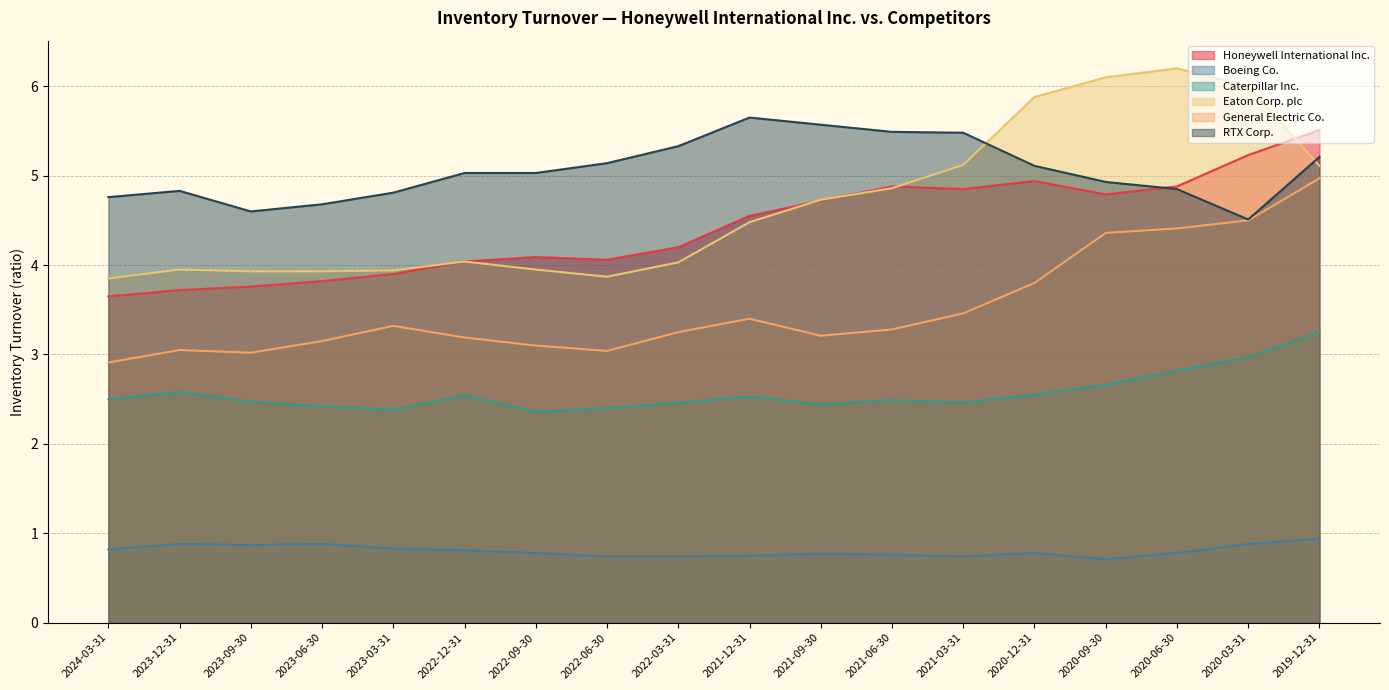

Reading right to left, list all the values displayed in this chart.

Honeywell International Inc.: 2019-12-31=5.5	2020-03-31=5.2	2020-06-30=4.9	2020-09-30=4.8	2020-12-31=4.9	2021-03-31=4.8	2021-06-30=4.9	2021-09-30=4.7	2021-12-31=4.5	2022-03-31=4.2	2022-06-30=4.1	2022-09-30=4.1	2022-12-31=4.0	2023-03-31=3.9	2023-06-30=3.8	2023-09-30=3.8	2023-12-31=3.7	2024-03-31=3.6
Boeing Co.: 2019-12-31=0.9	2020-03-31=0.9	2020-06-30=0.8	2020-09-30=0.7	2020-12-31=0.8	2021-03-31=0.7	2021-06-30=0.8	2021-09-30=0.8	2021-12-31=0.8	2022-03-31=0.7	2022-06-30=0.7	2022-09-30=0.8	2022-12-31=0.8	2023-03-31=0.8	2023-06-30=0.9	2023-09-30=0.9	2023-12-31=0.9	2024-03-31=0.8
Caterpillar Inc.: 2019-12-31=3.2	2020-03-31=3.0	2020-06-30=2.8	2020-09-30=2.7	2020-12-31=2.5	2021-03-31=2.5	2021-06-30=2.5	2021-09-30=2.4	2021-12-31=2.5	2022-03-31=2.5	2022-06-30=2.4	2022-09-30=2.4	2022-12-31=2.5	2023-03-31=2.4	2023-06-30=2.4	2023-09-30=2.5	2023-12-31=2.6	2024-03-31=2.5
Eaton Corp. plc: 2019-12-31=5.1	2020-03-31=6.0	2020-06-30=6.2	2020-09-30=6.1	2020-12-31=5.9	2021-03-31=5.1	2021-06-30=4.9	2021-09-30=4.7	2021-12-31=4.5	2022-03-31=4.0	2022-06-30=3.9	2022-09-30=4.0	2022-12-31=4.0	2023-03-31=3.9	2023-06-30=3.9	2023-09-30=3.9	2023-12-31=4.0	2024-03-31=3.9
General Electric Co.: 2019-12-31=5.0	2020-03-31=4.5	2020-06-30=4.4	2020-09-30=4.4	2020-12-31=3.8	2021-03-31=3.5	2021-06-30=3.3	2021-09-30=3.2	2021-12-31=3.4	2022-03-31=3.2	2022-06-30=3.0	2022-09-30=3.1	2022-12-31=3.2	2023-03-31=3.3	2023-06-30=3.1	2023-09-30=3.0	2023-12-31=3.0	2024-03-31=2.9
RTX Corp.: 2019-12-31=5.2	2020-03-31=4.5	2020-06-30=4.8	2020-09-30=4.9	2020-12-31=5.1	2021-03-31=5.5	2021-06-30=5.5	2021-09-30=5.6	2021-12-31=5.7	2022-03-31=5.3	2022-06-30=5.1	2022-09-30=5.0	2022-12-31=5.0	2023-03-31=4.8	2023-06-30=4.7	2023-09-30=4.6	2023-12-31=4.8	2024-03-31=4.8